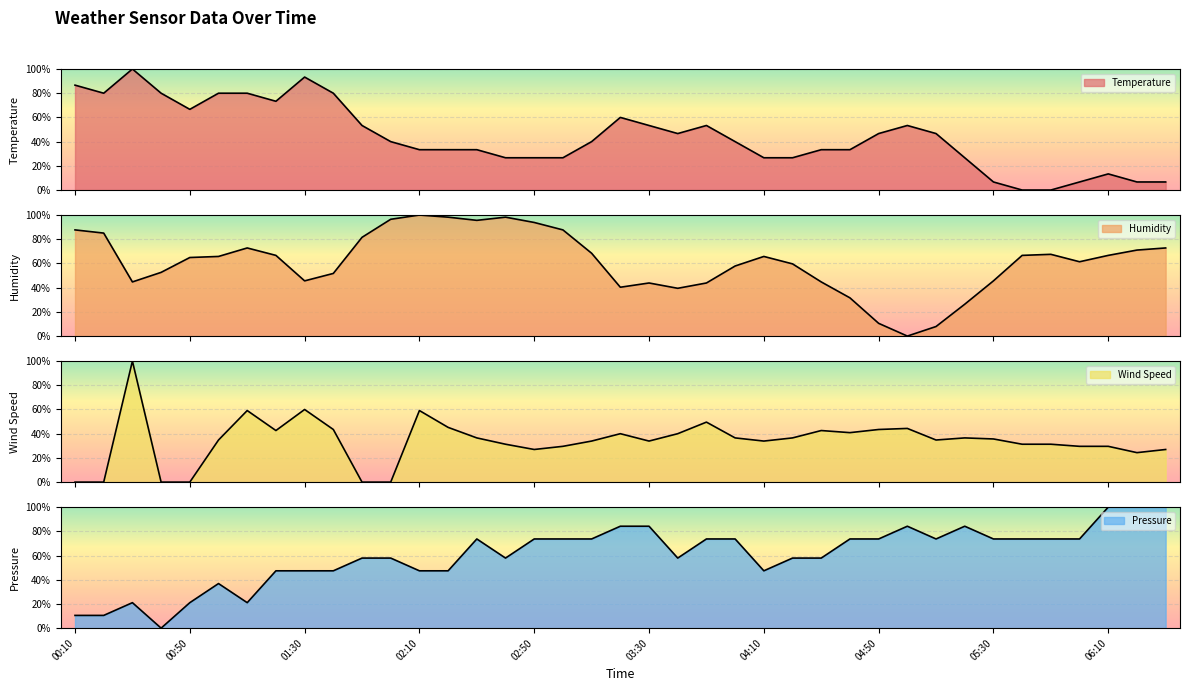

Reading left to right, list all the values displayed in this chart.

Temperature: 00:10=86.7	00:20=80.0	00:30=100.0	00:40=80.0	00:50=66.7	01:00=80.0	01:10=80.0	01:20=73.3	01:30=93.3	01:40=80.0	01:50=53.3	02:00=40.0	02:10=33.3	02:20=33.3	02:30=33.3	02:40=26.7	02:50=26.7	03:00=26.7	03:10=40.0	03:20=60.0	03:30=53.3	03:40=46.7	03:50=53.3	04:00=40.0	04:10=26.7	04:20=26.7	04:30=33.3	04:40=33.3	04:50=46.7	05:00=53.3	05:10=46.7	05:20=26.7	05:30=6.7	05:40=0.0	05:50=0.0	06:00=6.7	06:10=13.3	06:20=6.7	06:30=6.7
Humidity: 00:10=87.7	00:20=85.1	00:30=44.7	00:40=52.6	00:50=64.9	01:00=65.8	01:10=72.8	01:20=66.7	01:30=45.6	01:40=51.8	01:50=81.6	02:00=96.5	02:10=100.0	02:20=98.2	02:30=95.6	02:40=98.2	02:50=93.9	03:00=87.7	03:10=68.4	03:20=40.4	03:30=43.9	03:40=39.5	03:50=43.9	04:00=57.9	04:10=65.8	04:20=59.6	04:30=44.7	04:40=31.6	04:50=10.5	05:00=0.0	05:10=7.9	05:20=26.3	05:30=45.6	05:40=66.7	05:50=67.5	06:00=61.4	06:10=66.7	06:20=71.1	06:30=72.8
Wind Speed: 00:10=0.0	00:20=0.0	00:30=100.0	00:40=0.0	00:50=0.0	01:00=34.8	01:10=59.1	01:20=42.6	01:30=60.0	01:40=43.5	01:50=0.0	02:00=0.0	02:10=59.1	02:20=45.2	02:30=36.5	02:40=31.3	02:50=27.0	03:00=29.6	03:10=33.9	03:20=40.0	03:30=33.9	03:40=40.0	03:50=49.6	04:00=36.5	04:10=33.9	04:20=36.5	04:30=42.6	04:40=40.9	04:50=43.5	05:00=44.3	05:10=34.8	05:20=36.5	05:30=35.7	05:40=31.3	05:50=31.3	06:00=29.6	06:10=29.6	06:20=24.3	06:30=27.0
Pressure: 00:10=10.5	00:20=10.5	00:30=21.1	00:40=0.0	00:50=21.1	01:00=36.8	01:10=21.1	01:20=47.4	01:30=47.4	01:40=47.4	01:50=57.9	02:00=57.9	02:10=47.4	02:20=47.4	02:30=73.7	02:40=57.9	02:50=73.7	03:00=73.7	03:10=73.7	03:20=84.2	03:30=84.2	03:40=57.9	03:50=73.7	04:00=73.7	04:10=47.4	04:20=57.9	04:30=57.9	04:40=73.7	04:50=73.7	05:00=84.2	05:10=73.7	05:20=84.2	05:30=73.7	05:40=73.7	05:50=73.7	06:00=73.7	06:10=100.0	06:20=100.0	06:30=100.0